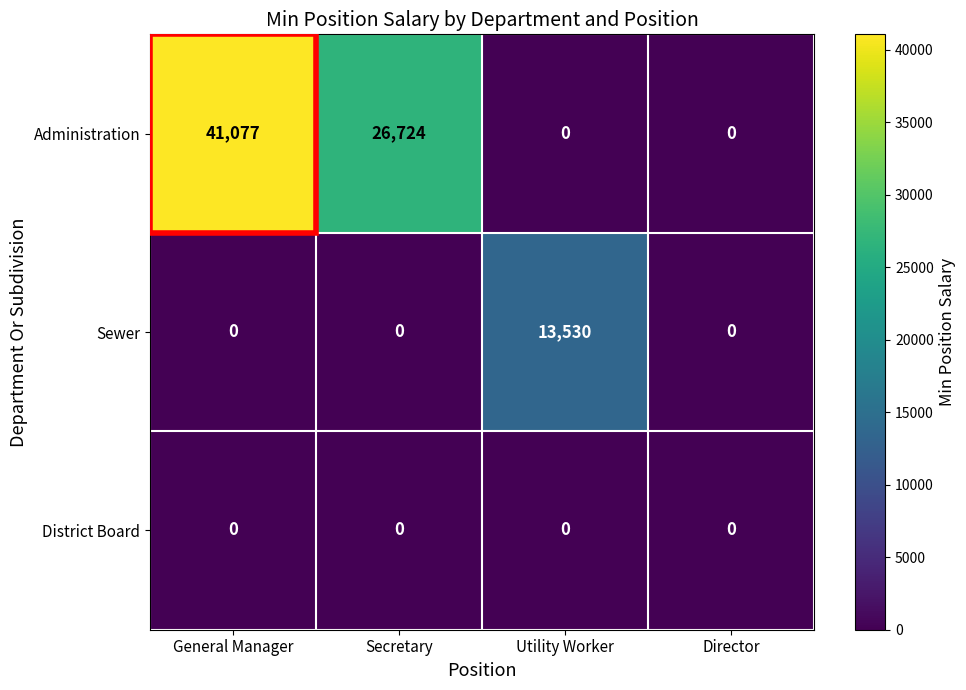

The value of Sewer at Utility Worker is 13530. True or false?

True